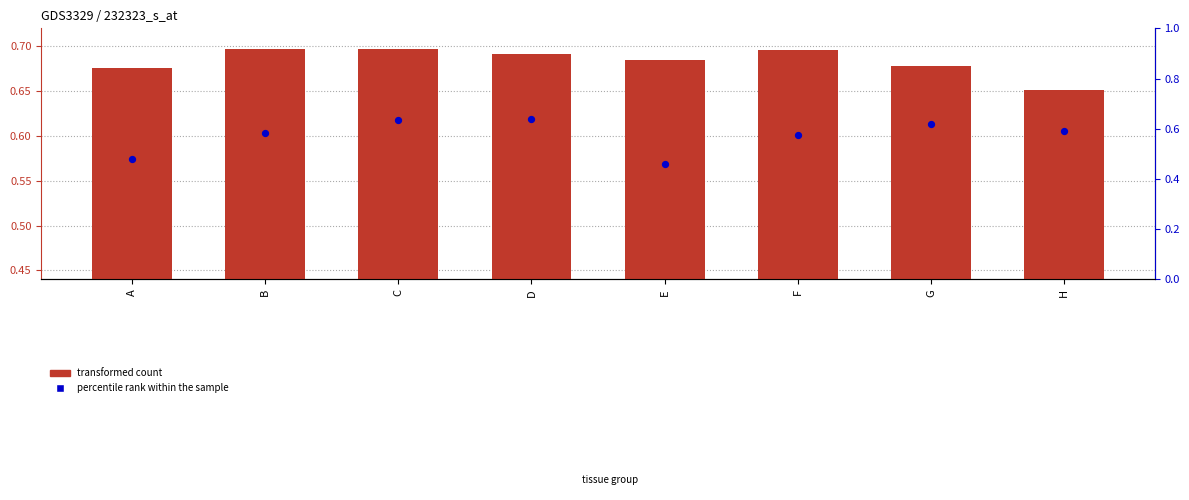

What is the total value across all series at C?

1.3